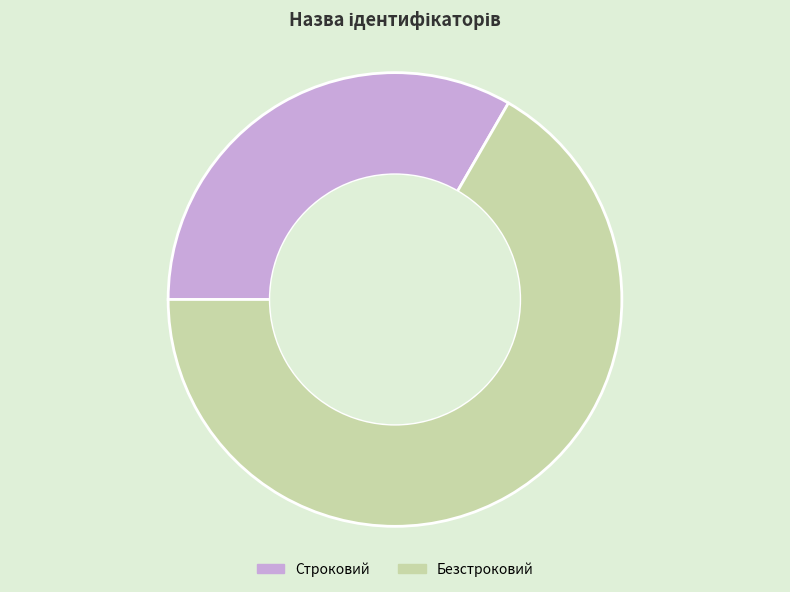

Which slice is the smallest?

Строковий